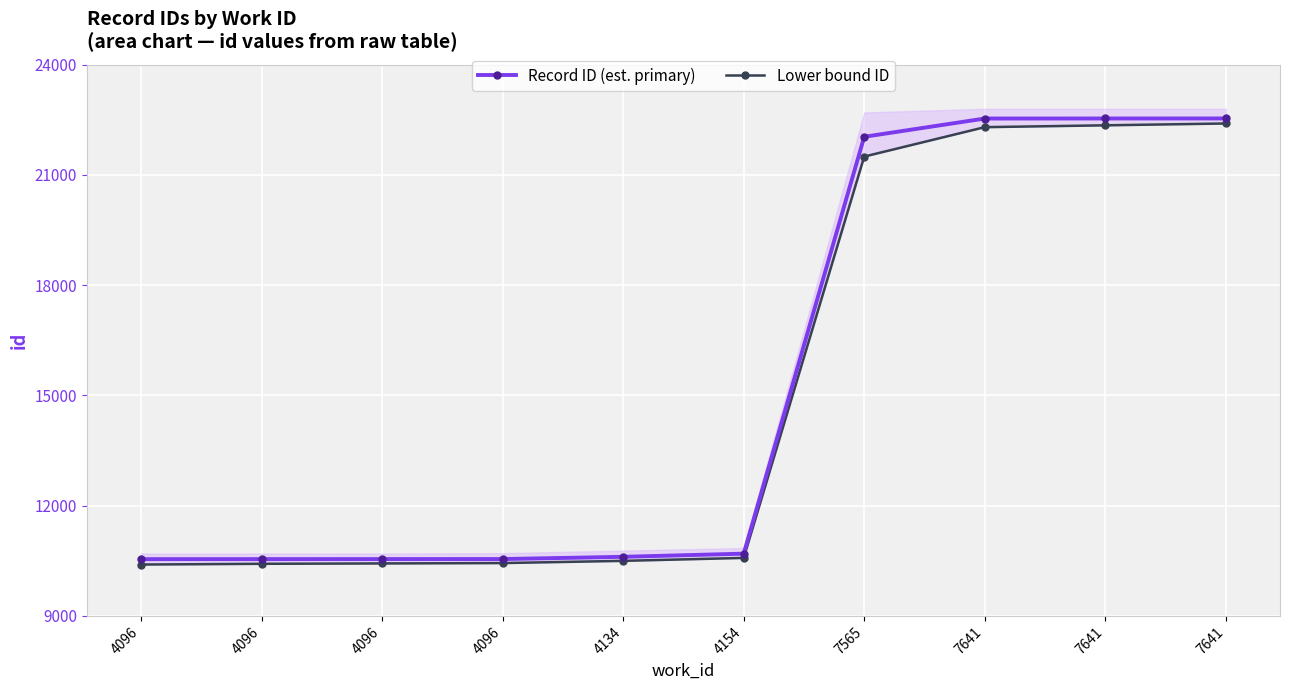

What is the difference between the Record ID (est. primary) values at 7641 and 4096?

11989